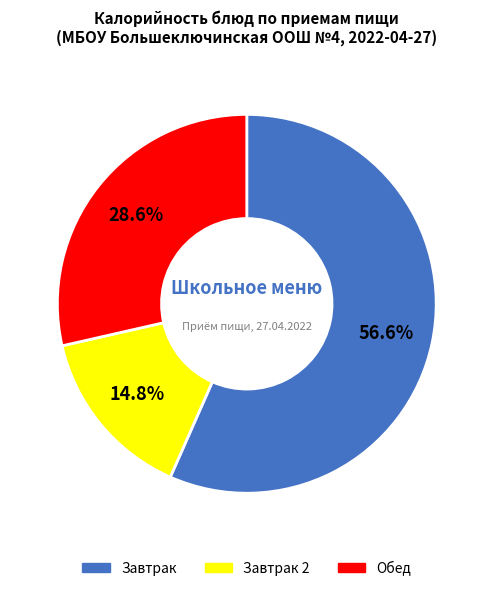

To the nearest percent, what is the average slice percentage?

33%